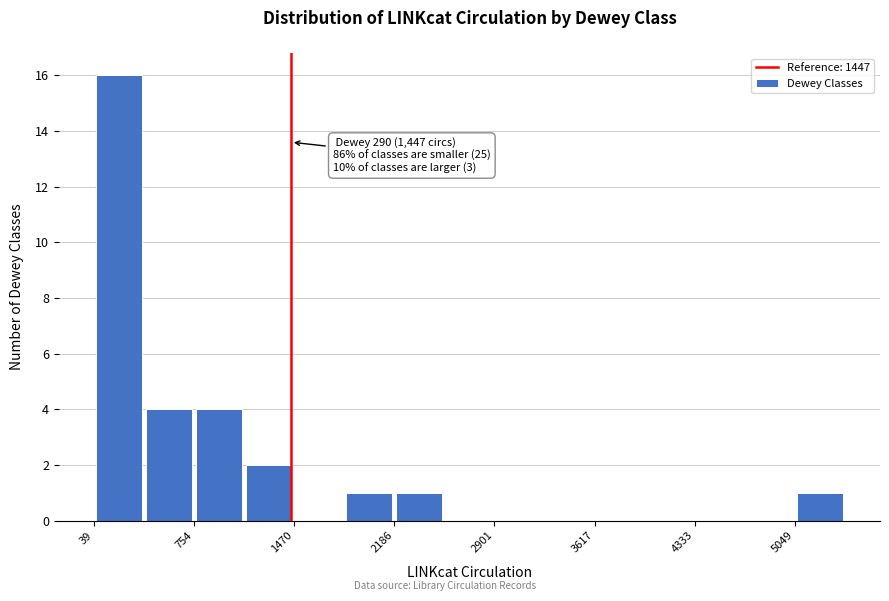

Read against the x-axis, roughly where is the centre of the tallest bar?

200